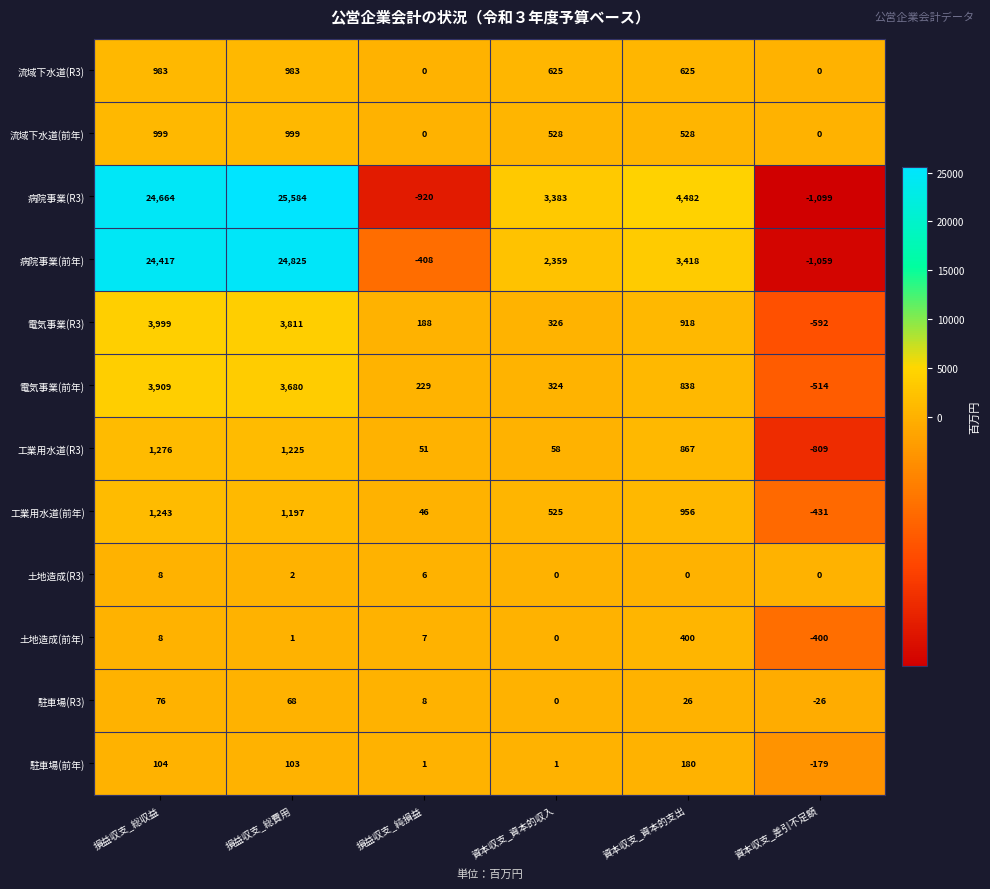

List the series in order of their peak value, highest first.

病院事業(R3), 病院事業(前年), 電気事業(R3), 電気事業(前年), 工業用水道(R3), 工業用水道(前年), 流域下水道(前年), 流域下水道(R3), 土地造成(前年), 駐車場(前年), 駐車場(R3), 土地造成(R3)